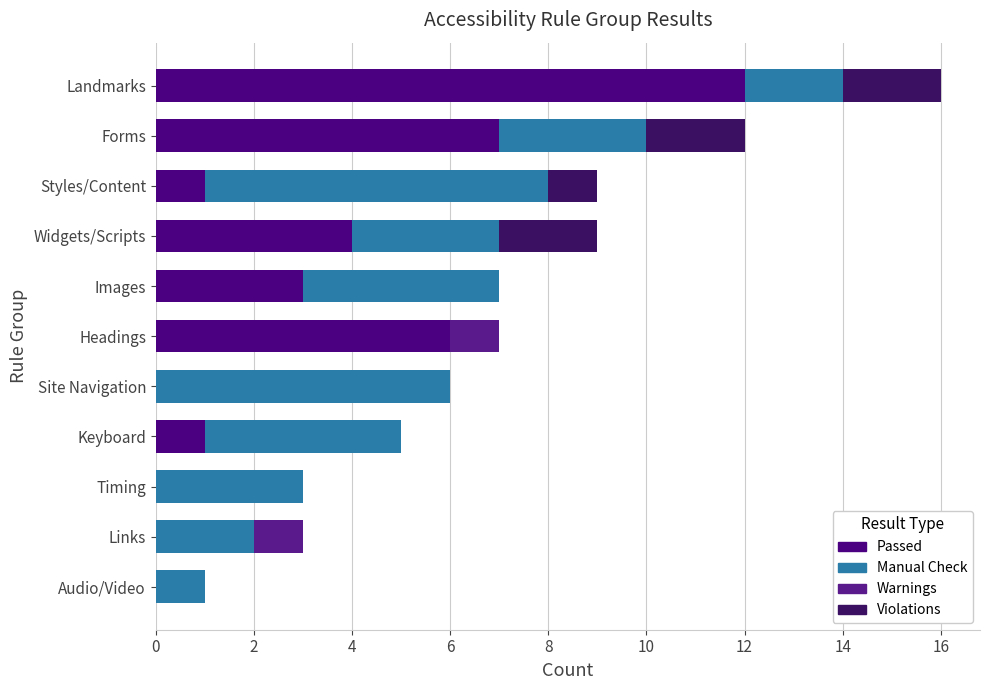

What is the average value of the Passed series?

3